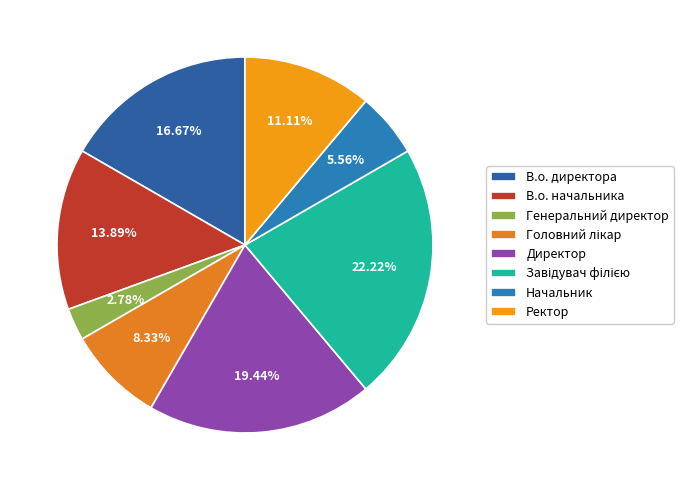

What is the smallest slice in the pie chart?

Генеральний директор